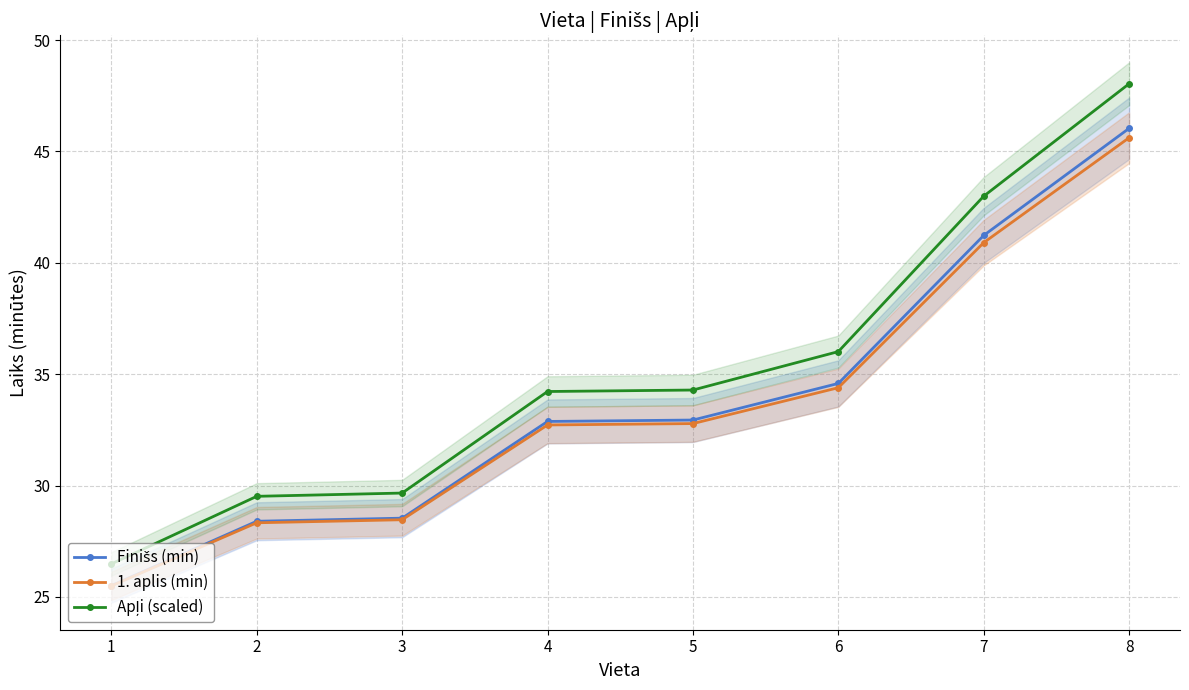

Which label corresponds to the smallest value in the chart?

1